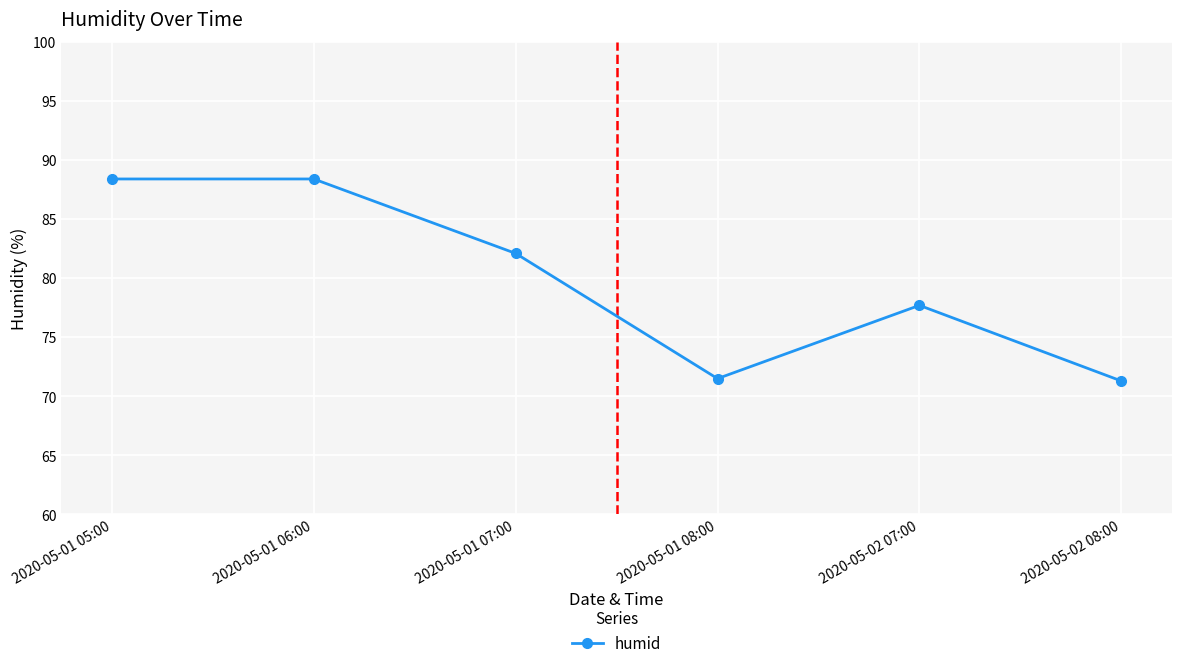

At which label is the value closest to 79?

2020-05-02 07:00